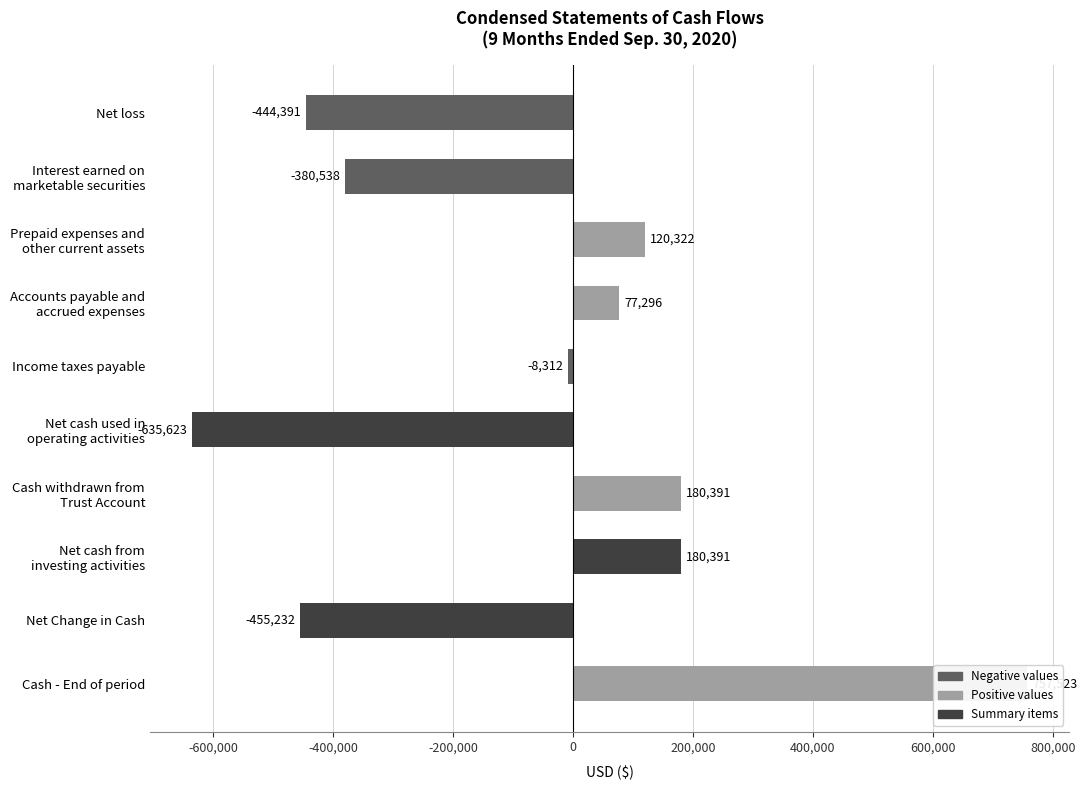

How many values are below 77296?

5